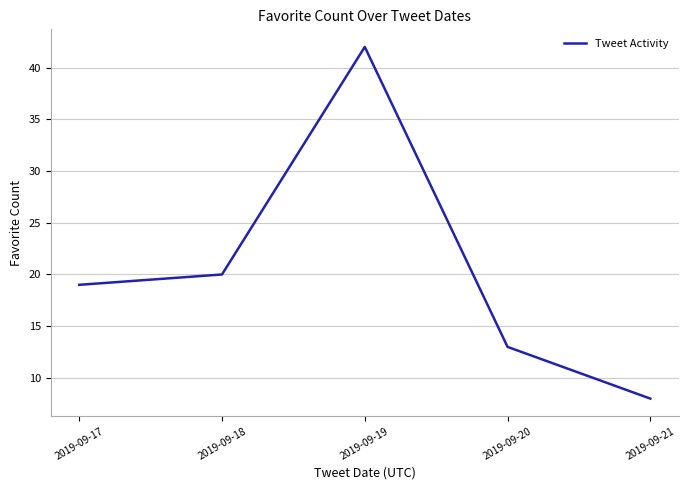

Approximately how many times larger is the value at 2019-09-21 compared to 2019-09-19?

0.2